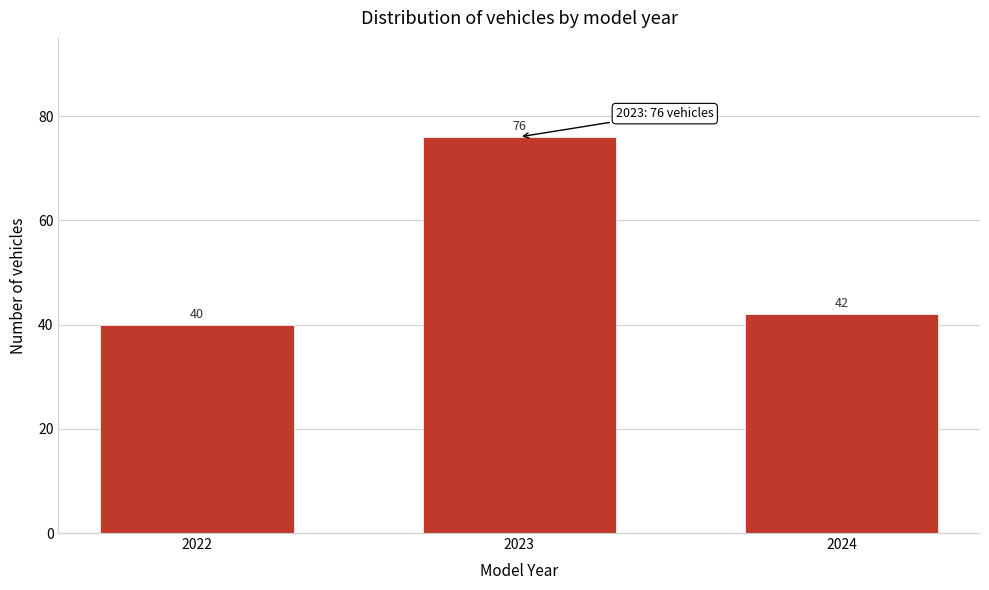

Reading right to left, what are all the values shown in this chart?

2024=42	2023=76	2022=40